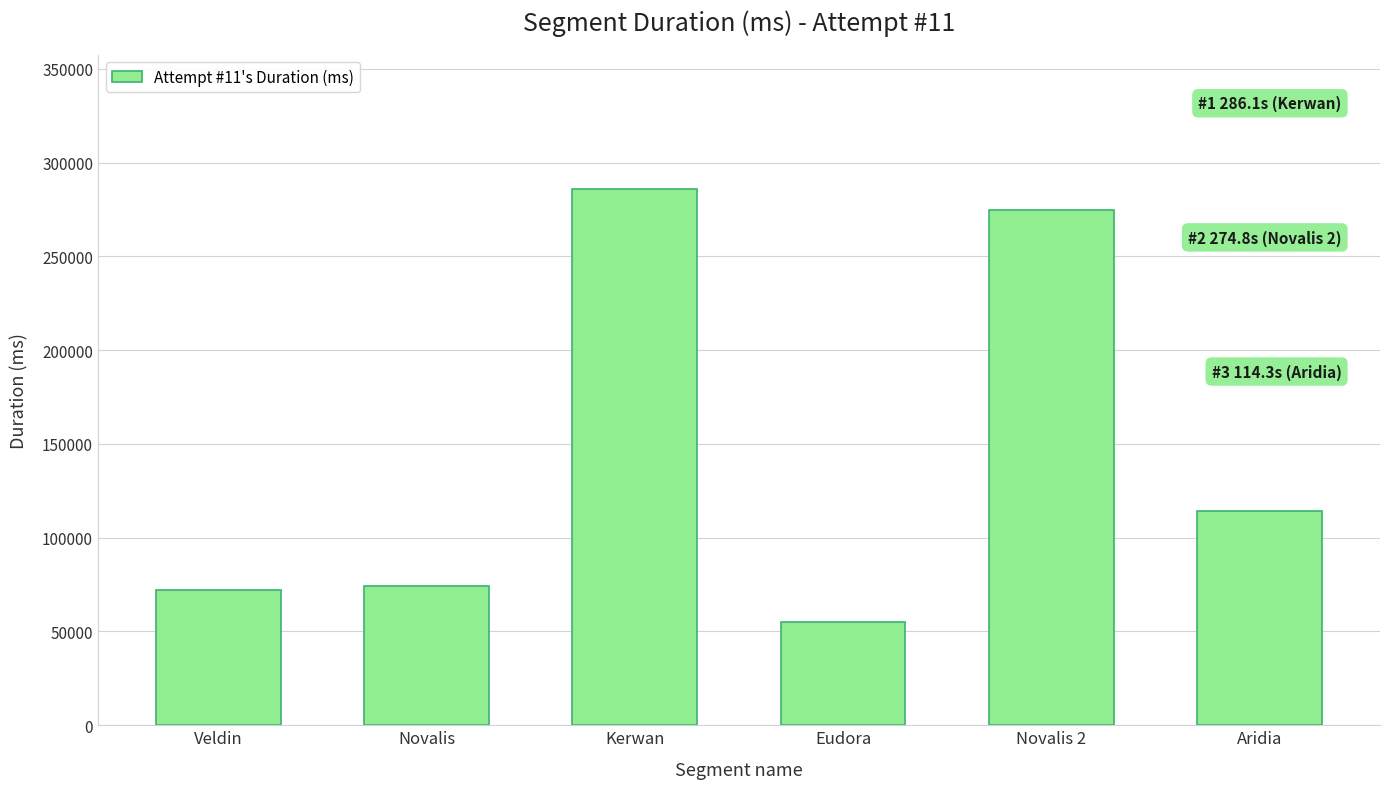

What value does the data have at Veldin, to the nearest 100?

72300